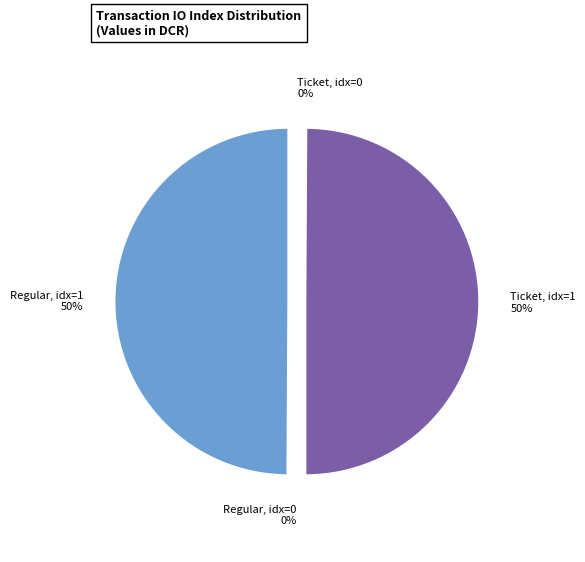

The Regular, idx=1 slice represents 50% of the pie. True or false?

True